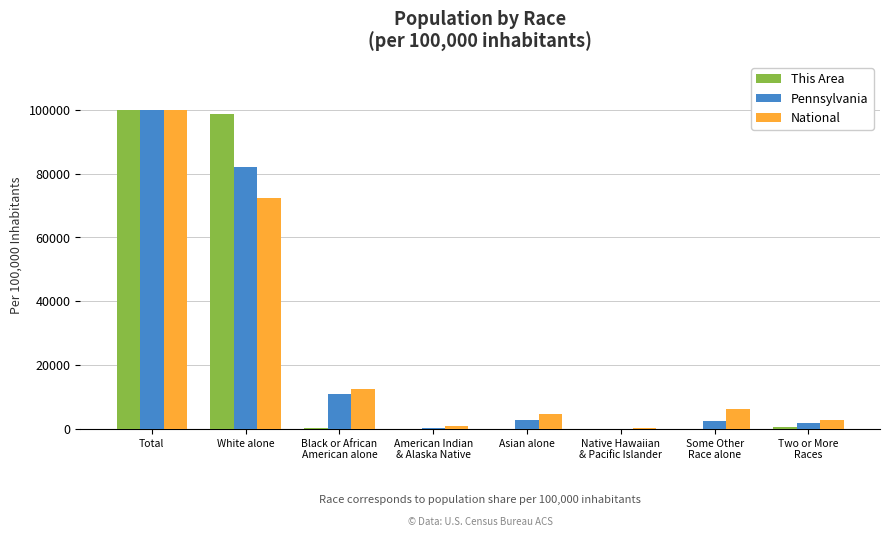

What is the greatest value displayed?

100000.0